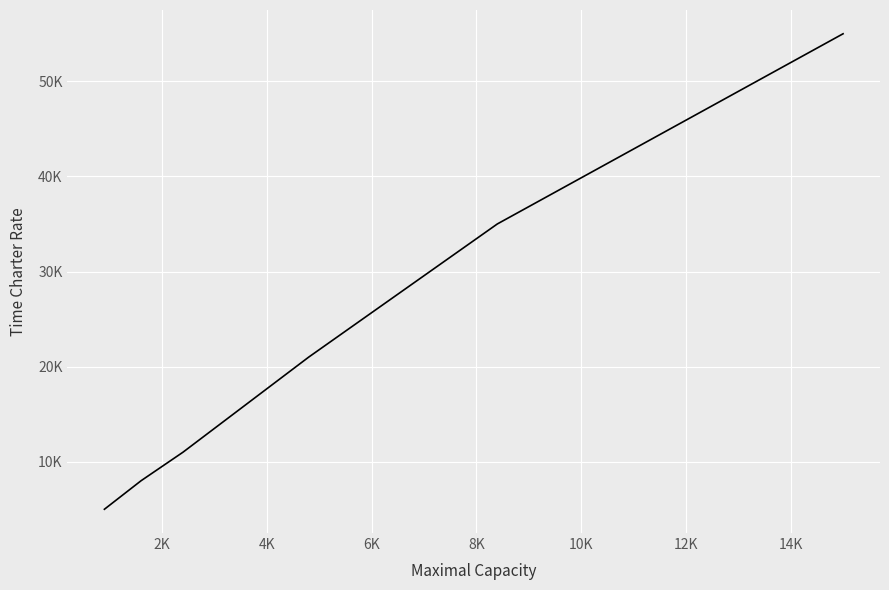

What is the sum of all values?

135000